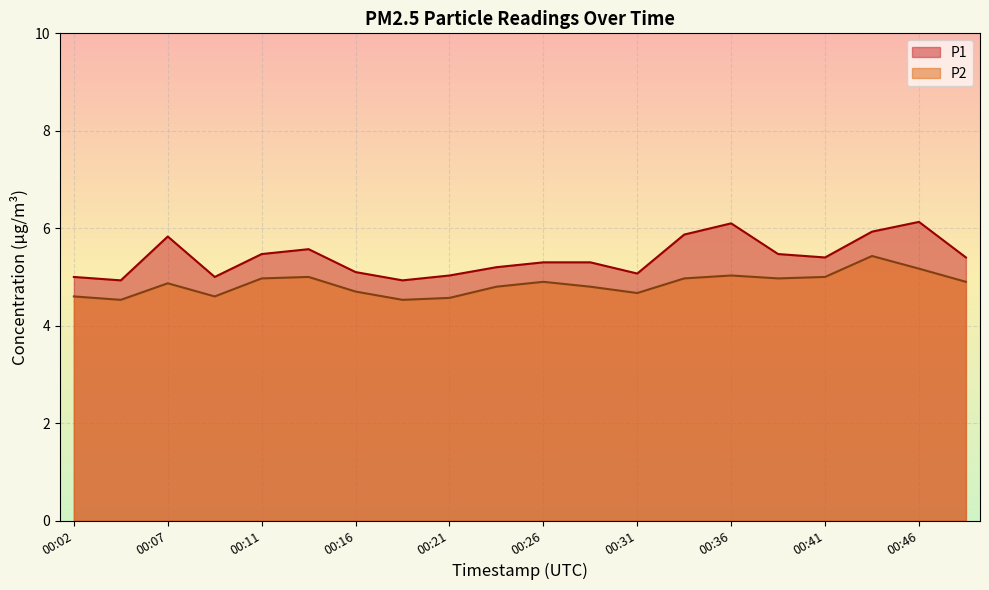

Which series changed the most between 00:16 and 00:26?

P1